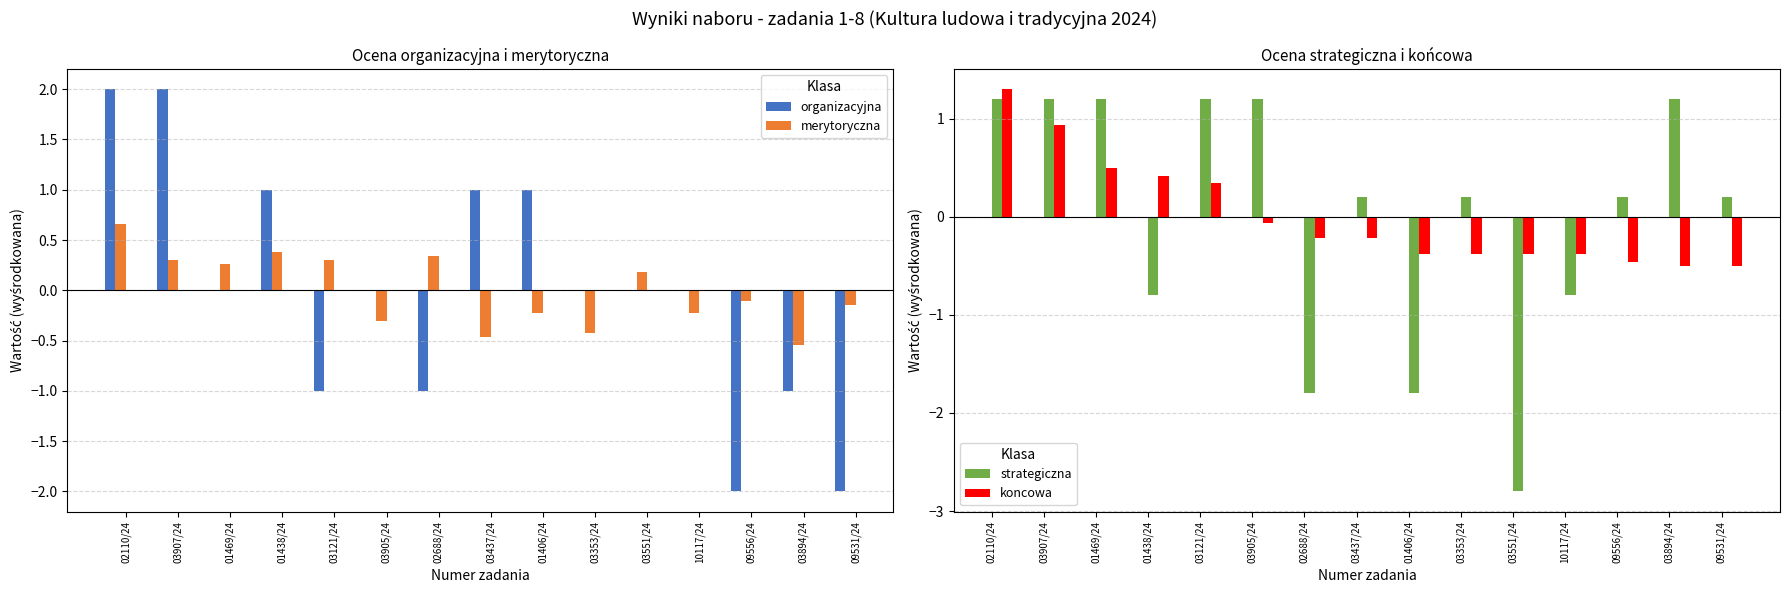

What are all the series names shown in the legend?

organizacyjna, merytoryczna, strategiczna, koncowa